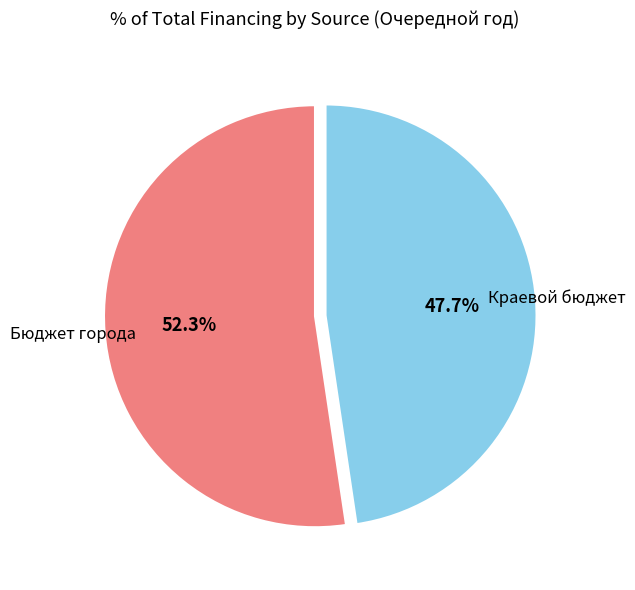

How many segments does this pie chart have?

2